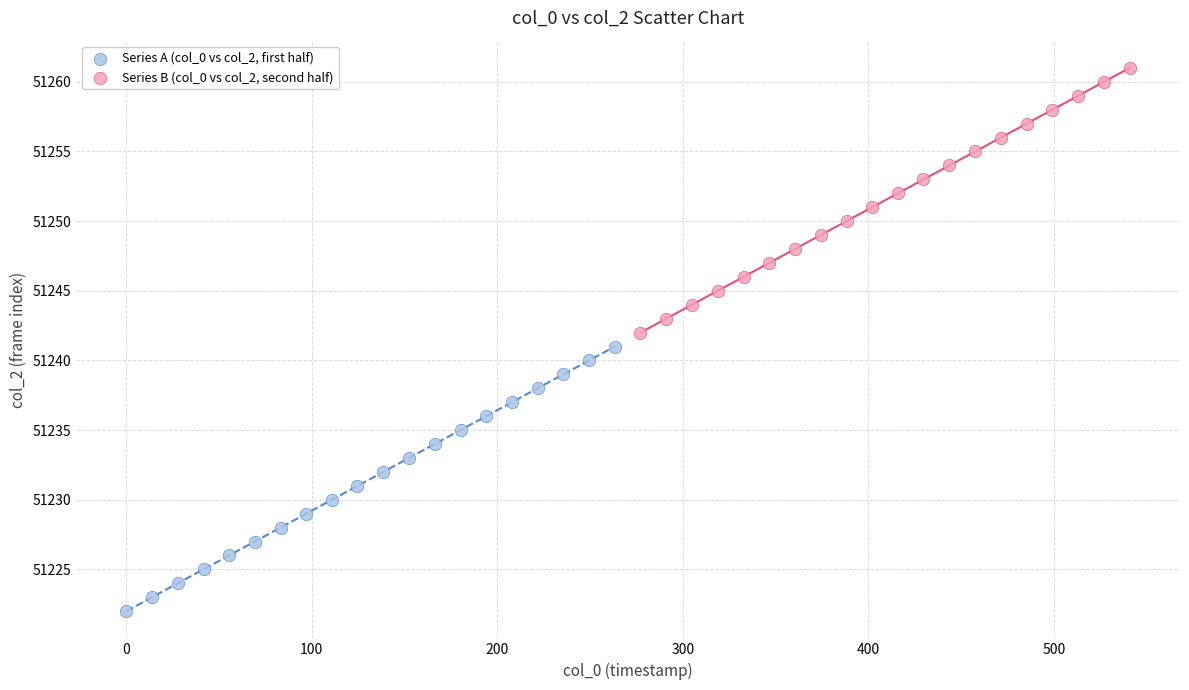

Which series reaches the maximum Y coordinate?

Series B (col_0 vs col_2, second half)